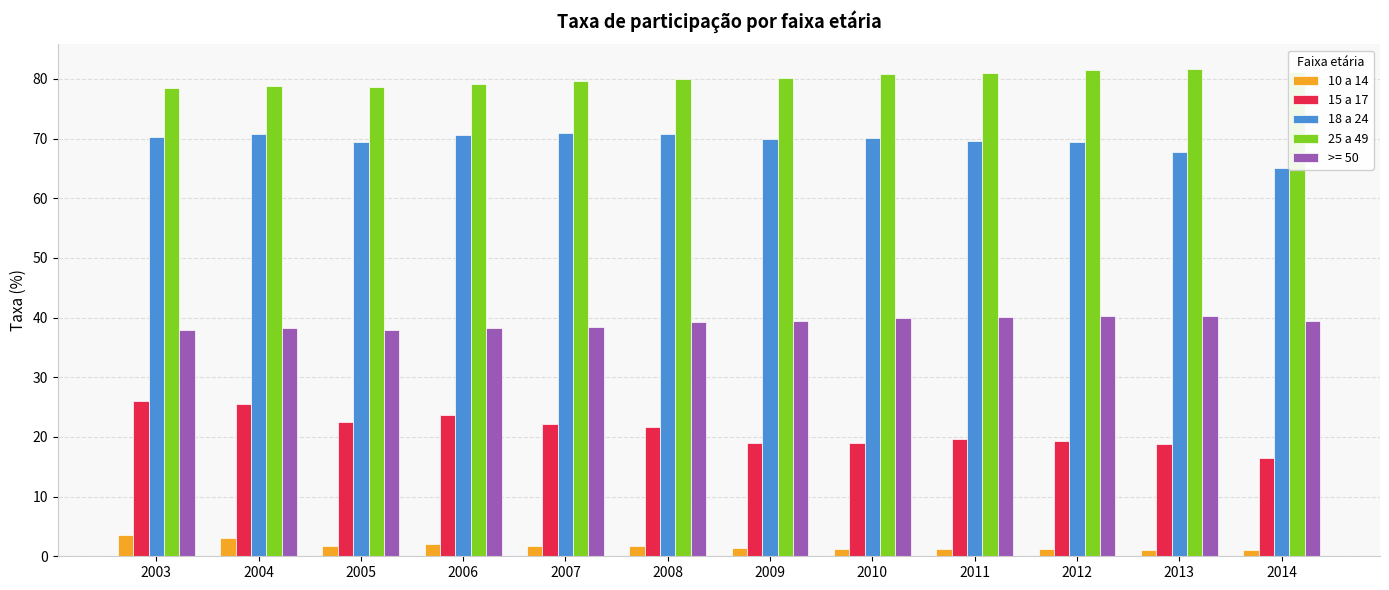

Which series has the widest spread of values?

15 a 17